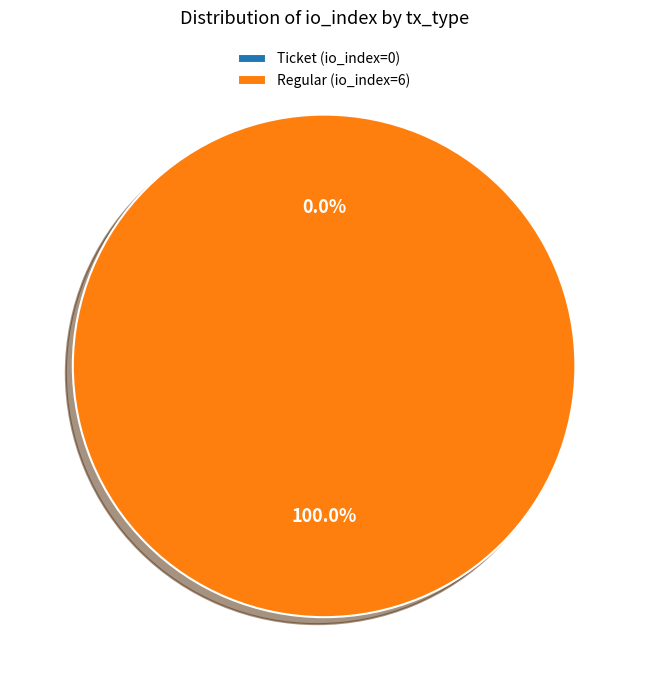

What is the change in value from Ticket (io_index=0) to Regular (io_index=6)?

+6